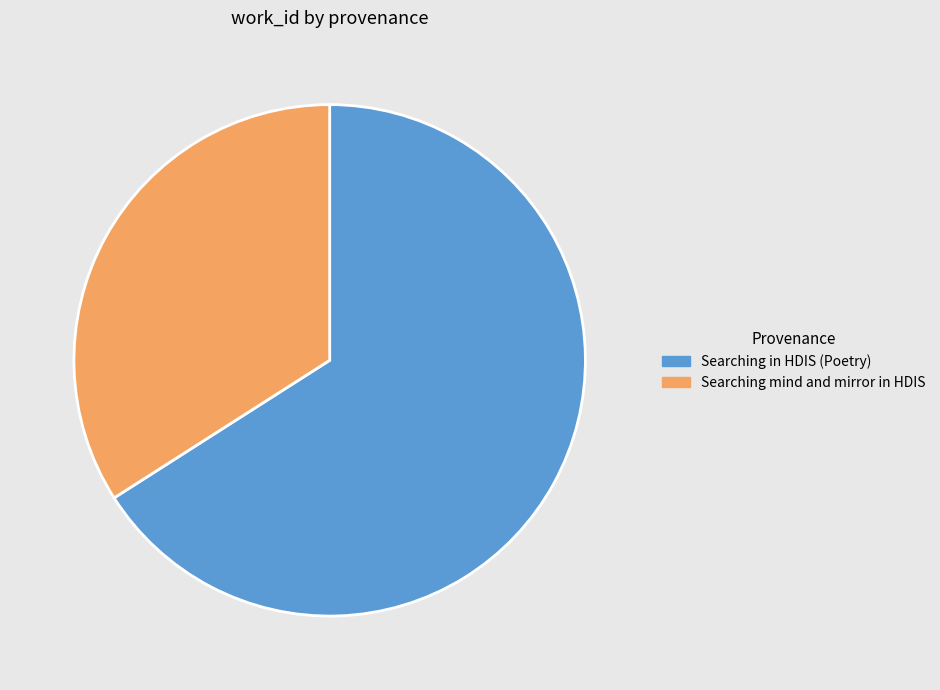

Does any single category account for the majority?

Yes